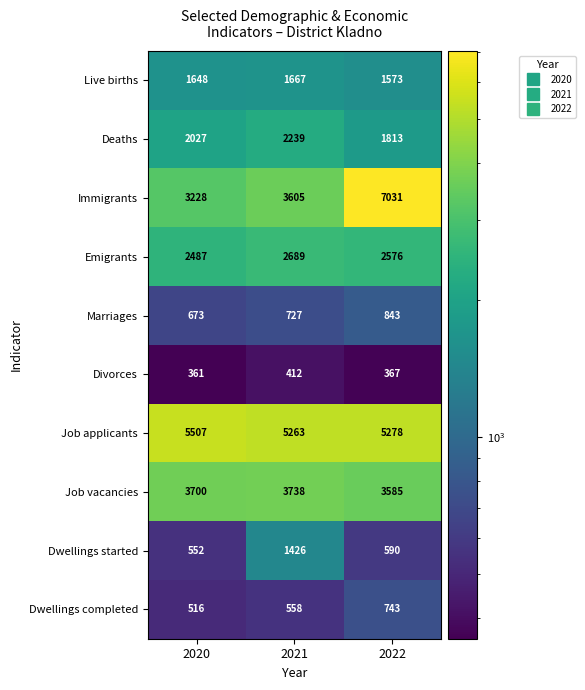

What is the total value across all series at 2022?

24399